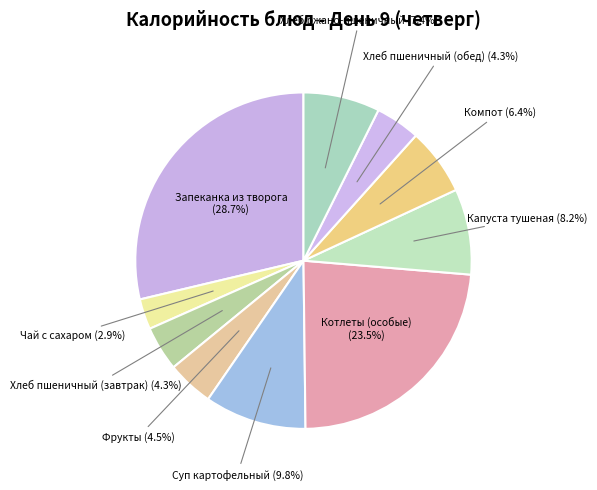

How many segments does this pie chart have?

10